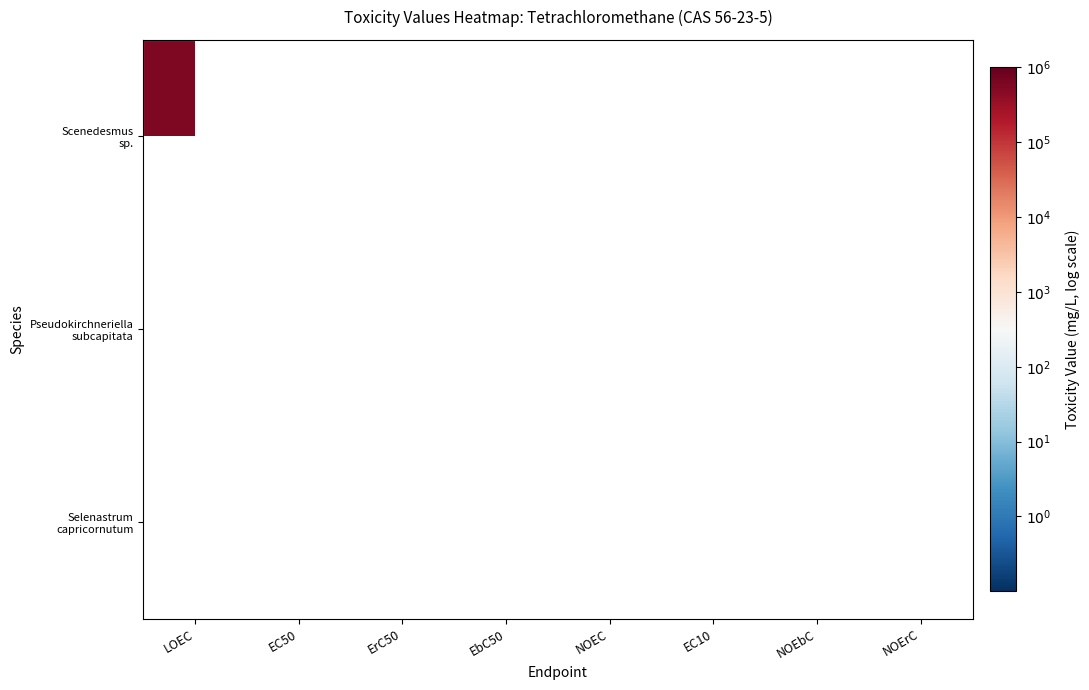

How many categories are shown in the chart?

8